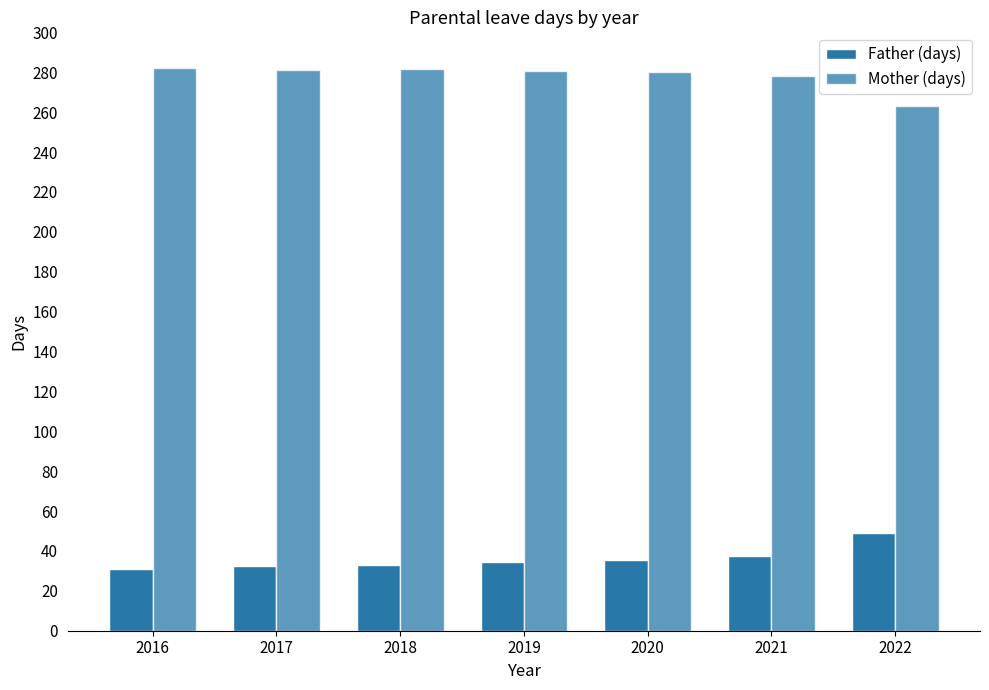

Which series changed the most between 2020 and 2022?

Mother (days)